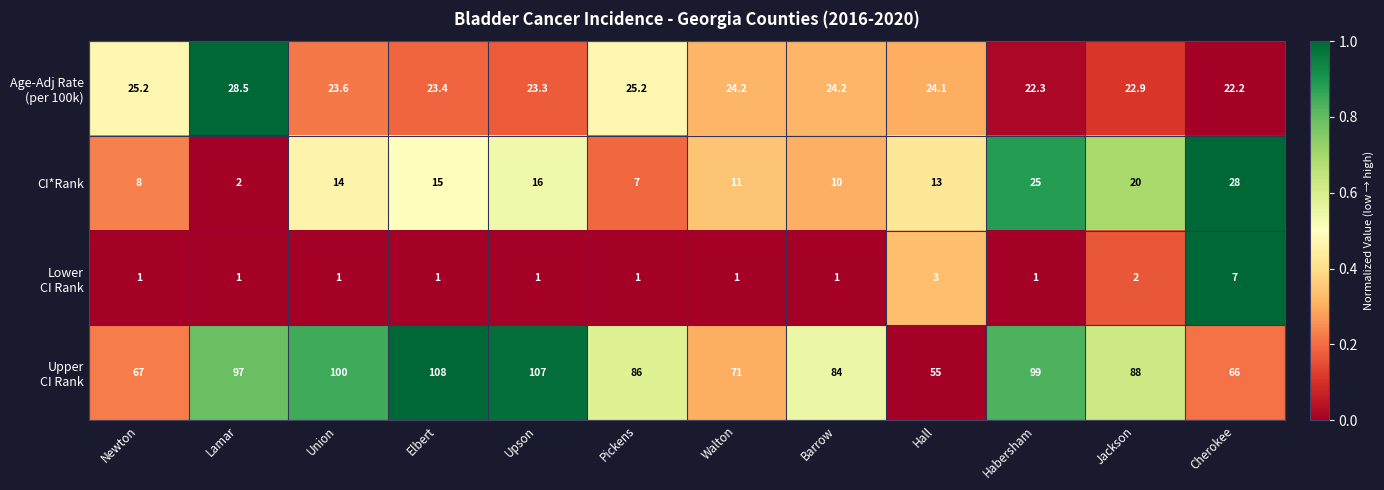

What is the difference between the highest and lowest values at Elbert?

107.0